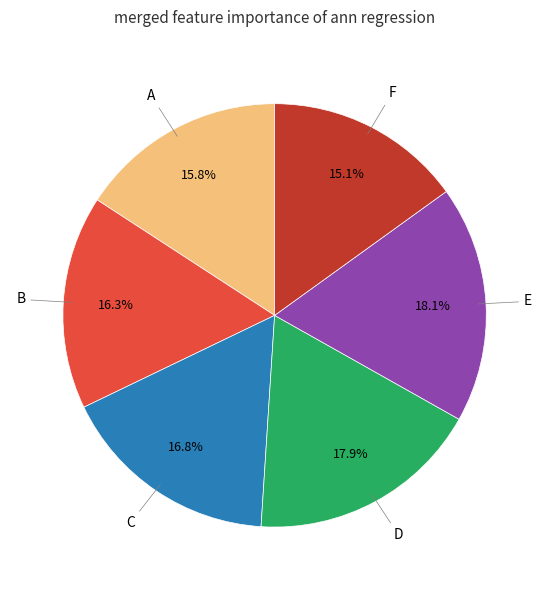

Is there a majority slice in this chart?

No